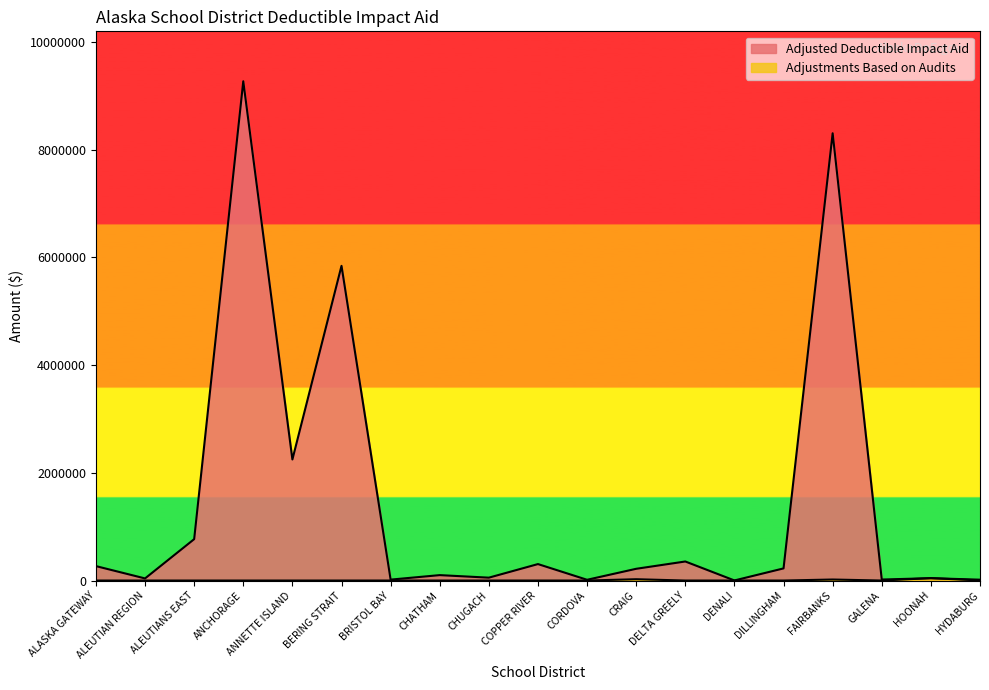

How many data points does each series have?

19